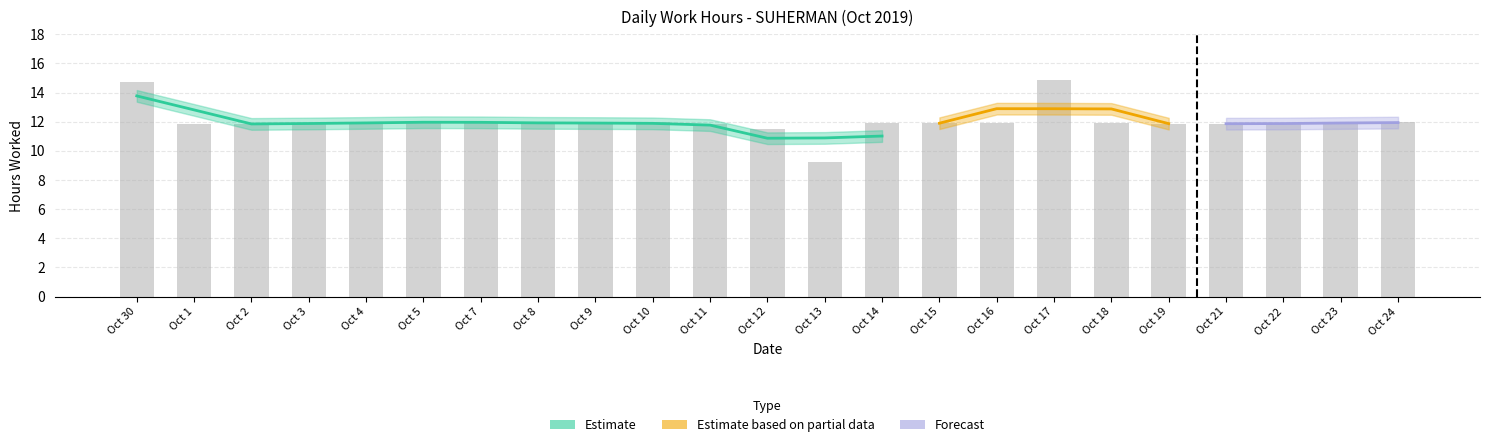

What is the ratio of the value at Oct 14 to the value at Oct 18?

1.0